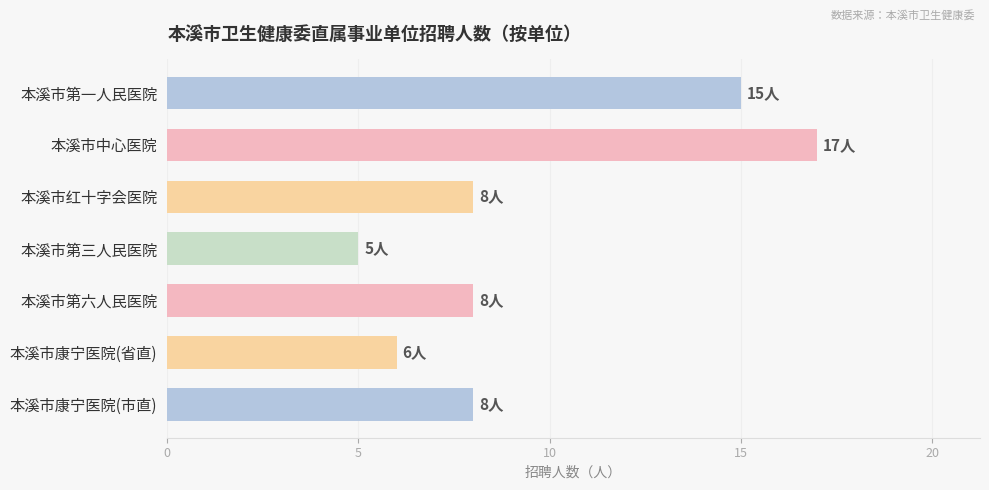

Approximately how many times larger is the value at 本溪市第一人民医院 compared to 本溪市康宁医院(市直)?

1.9